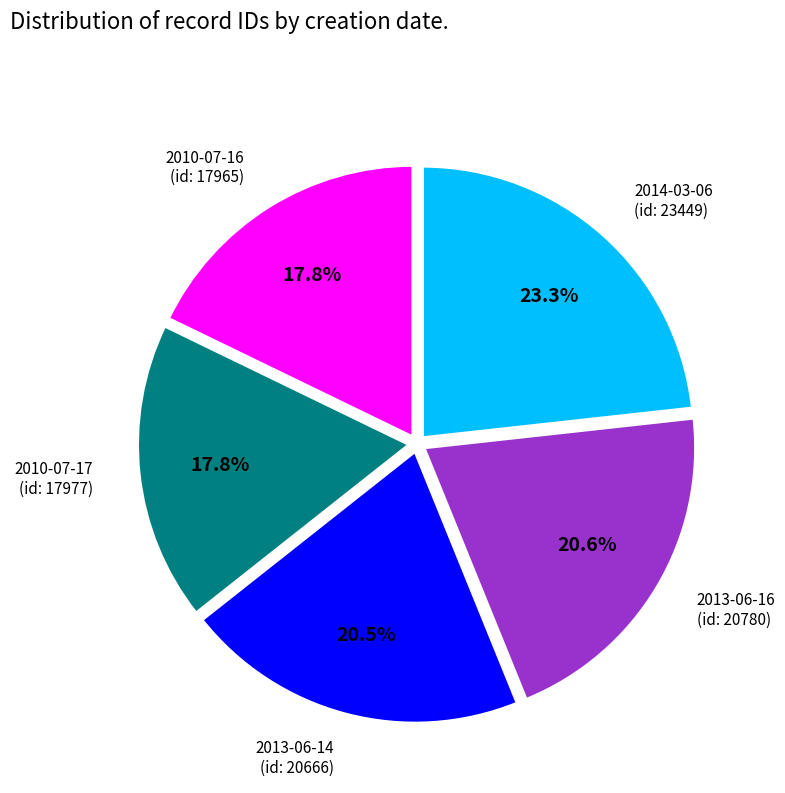

Count the number of slices in the pie.

5